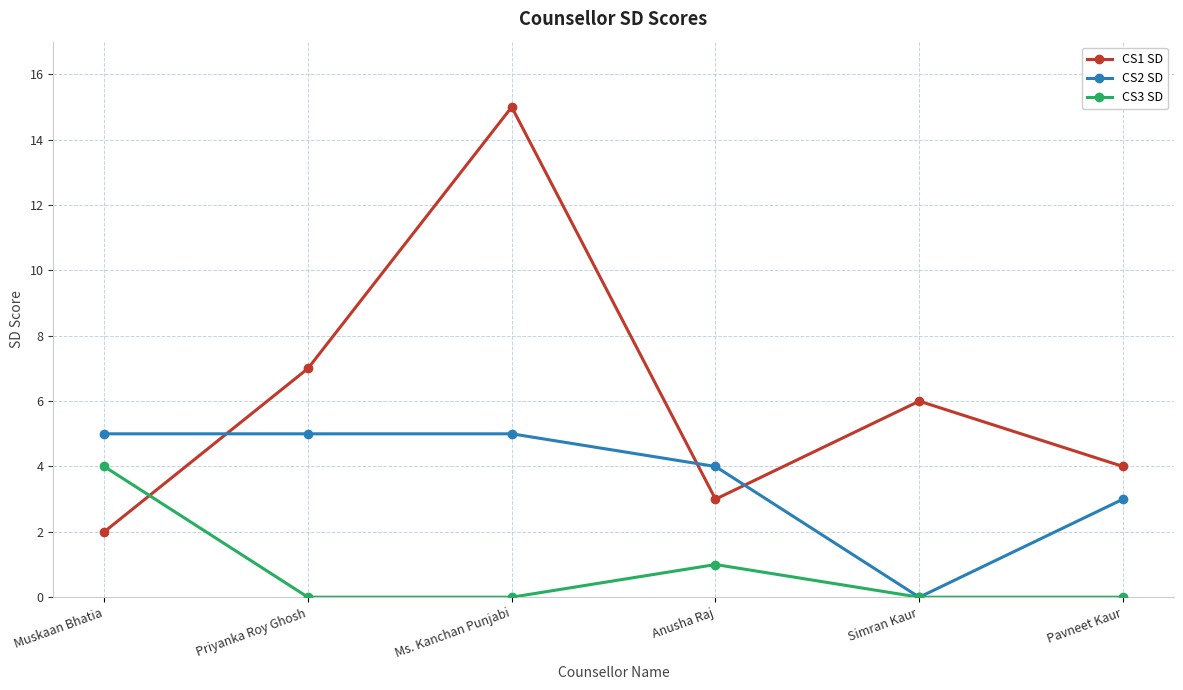

What position from the left is Muskaan Bhatia?

1